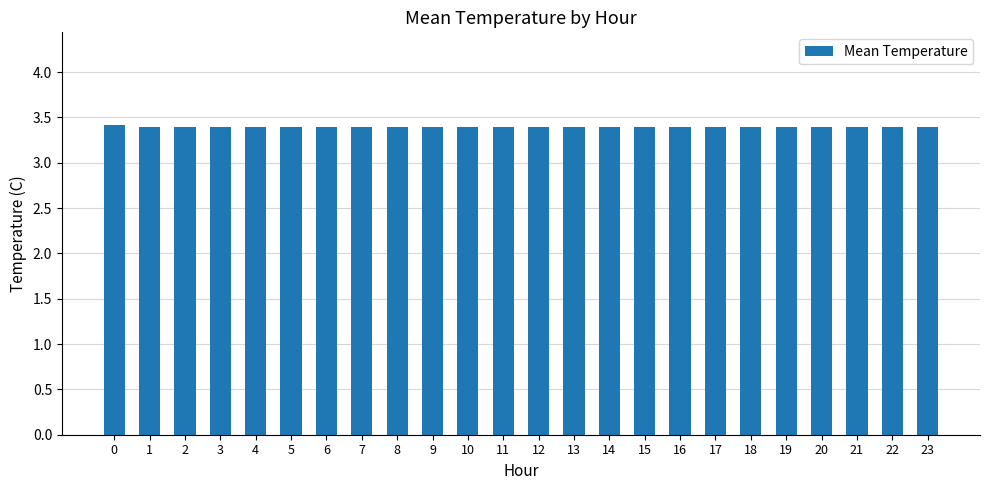

Reading left to right, what are all the values shown in this chart?

0=3.4	1=3.4	2=3.4	3=3.4	4=3.4	5=3.4	6=3.4	7=3.4	8=3.4	9=3.4	10=3.4	11=3.4	12=3.4	13=3.4	14=3.4	15=3.4	16=3.4	17=3.4	18=3.4	19=3.4	20=3.4	21=3.4	22=3.4	23=3.4